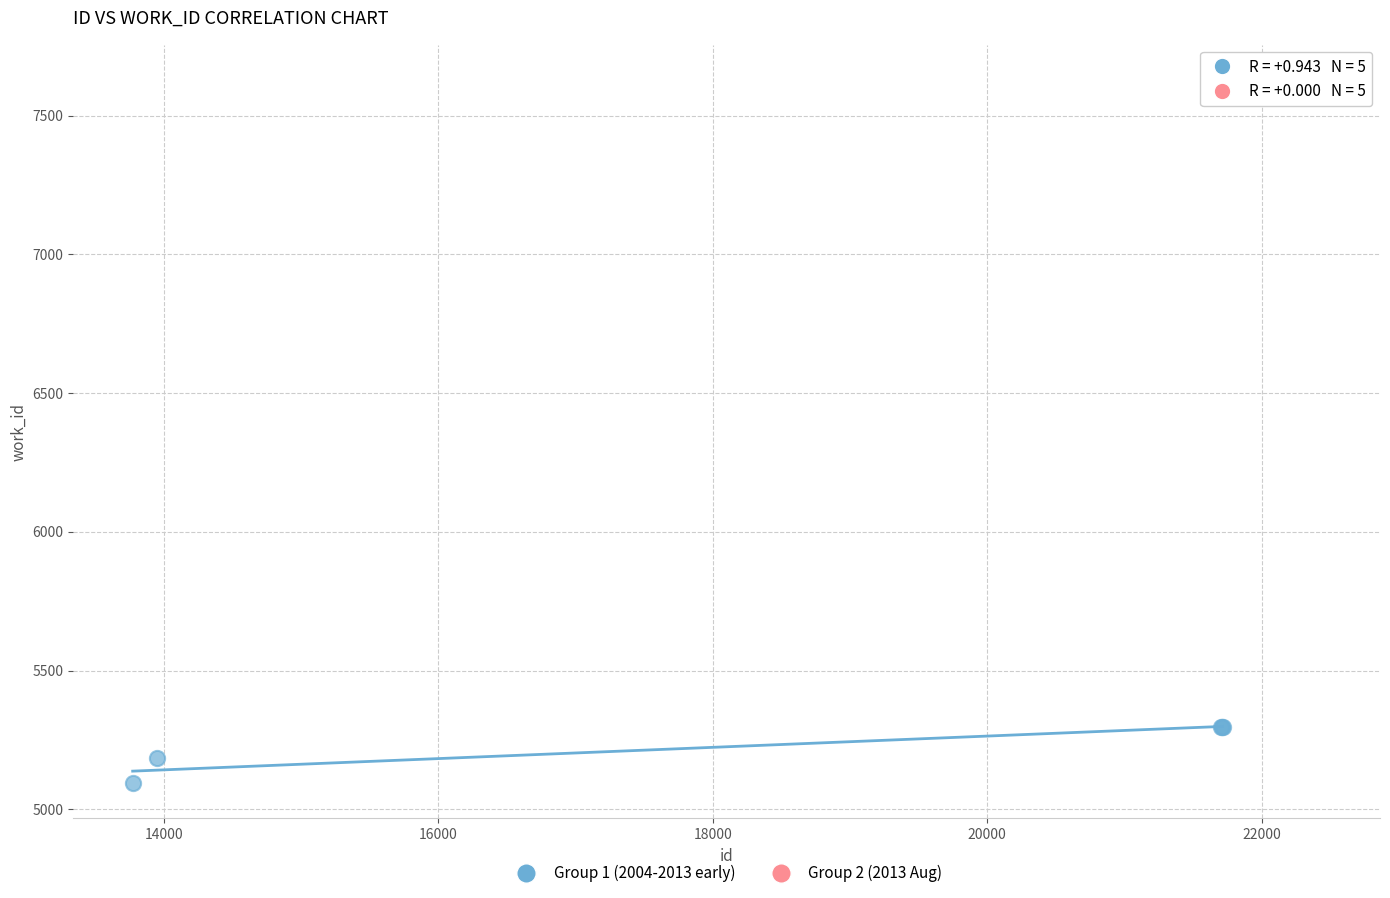

Which series contains the lowest Y value?

Group 1 (2004-2013 early)